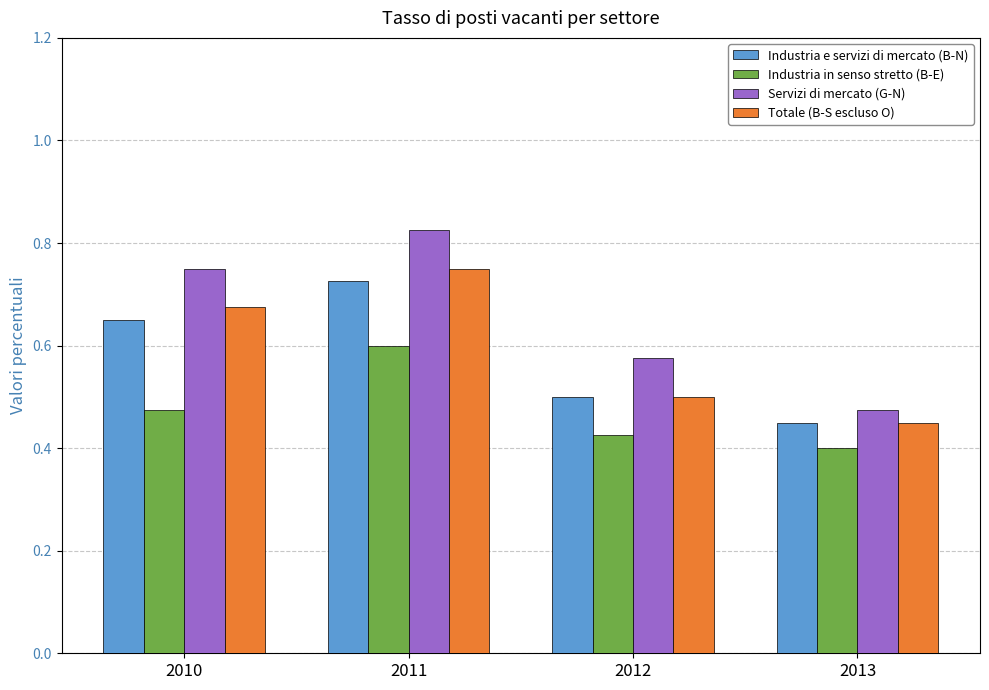

Rank the categories by Servizi di mercato (G-N) value from lowest to highest.

2013, 2012, 2010, 2011